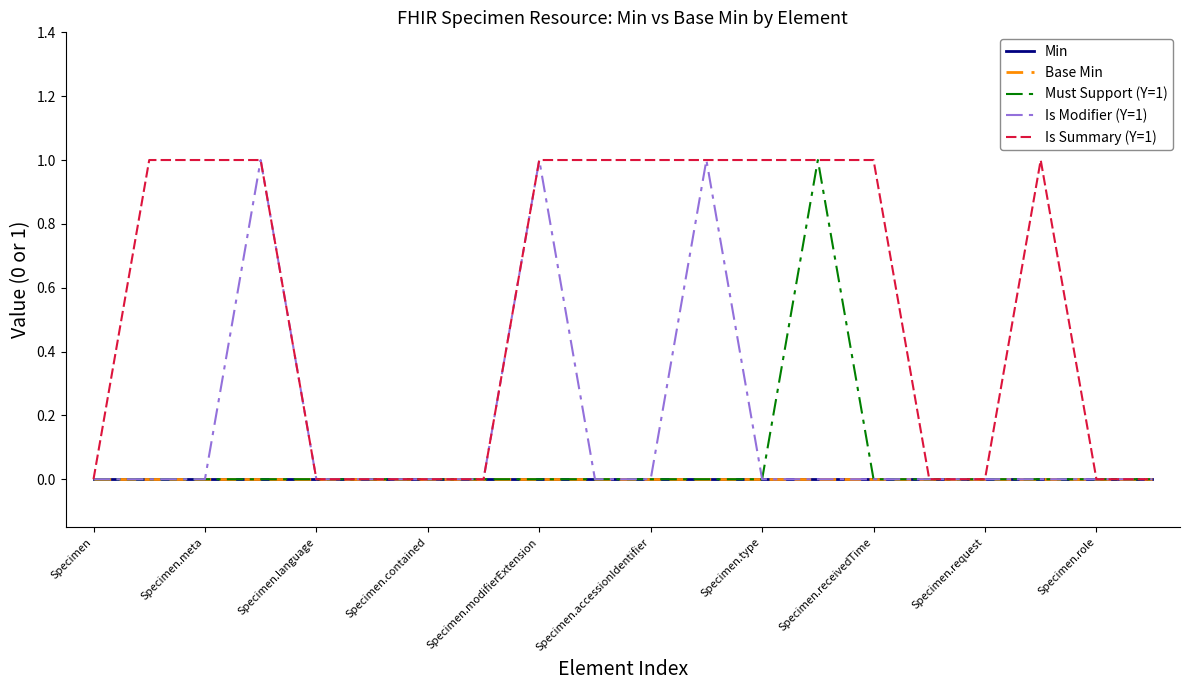

Is this an area chart (filled region under the line)?

No